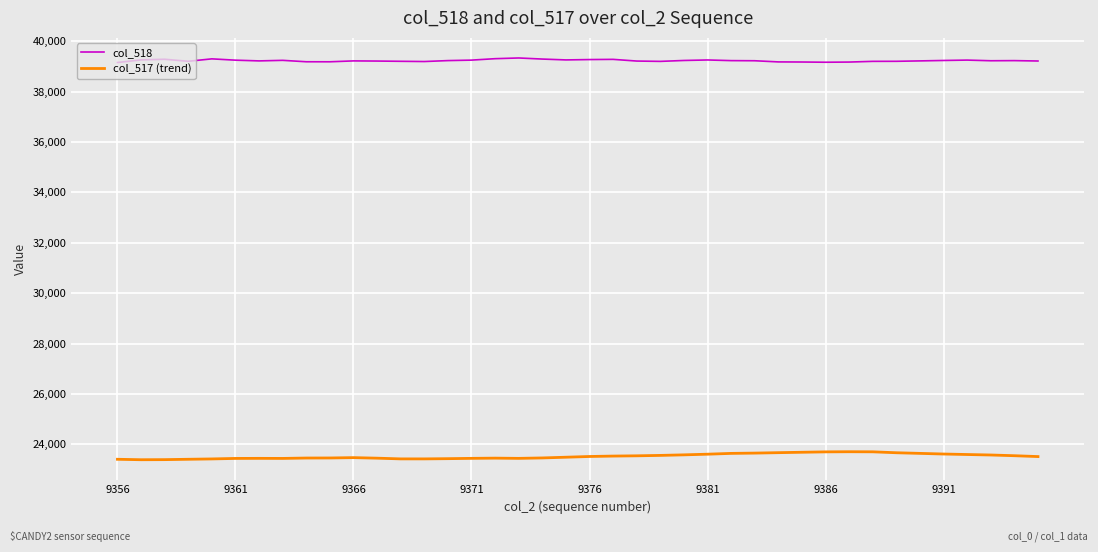

Rank the series by their maximum value, from highest to lowest.

col_518, col_517 (trend)